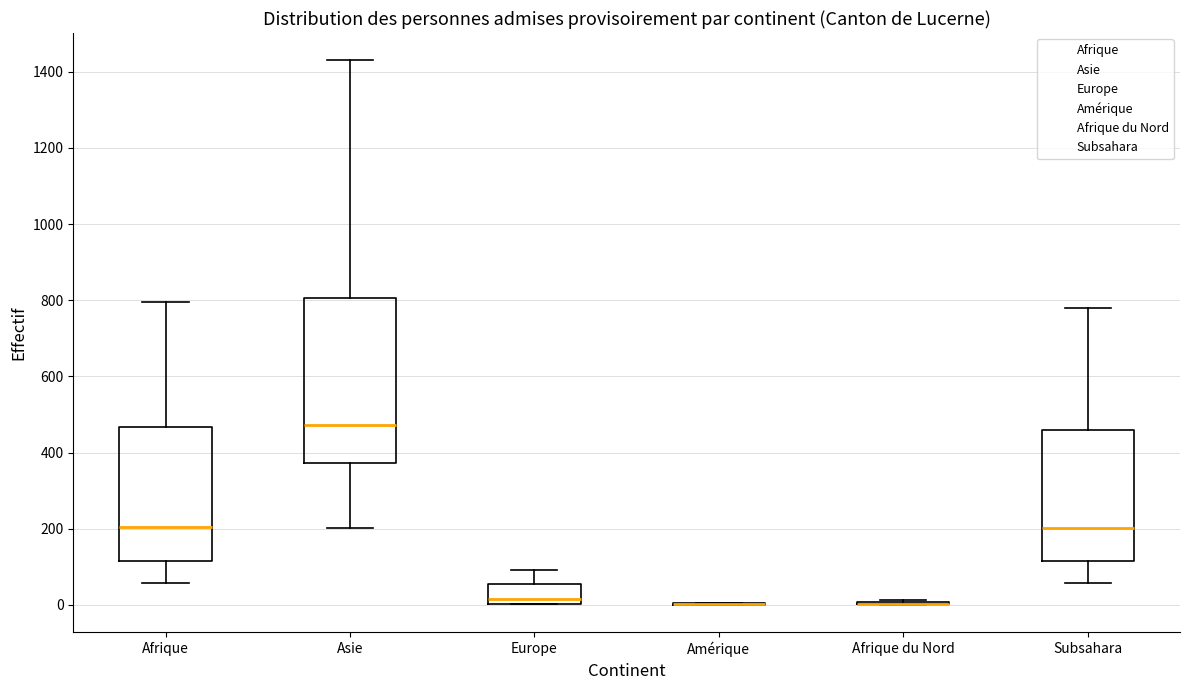

Comparing the boxes themselves (not the whiskers), which one is the tallest?

Asie